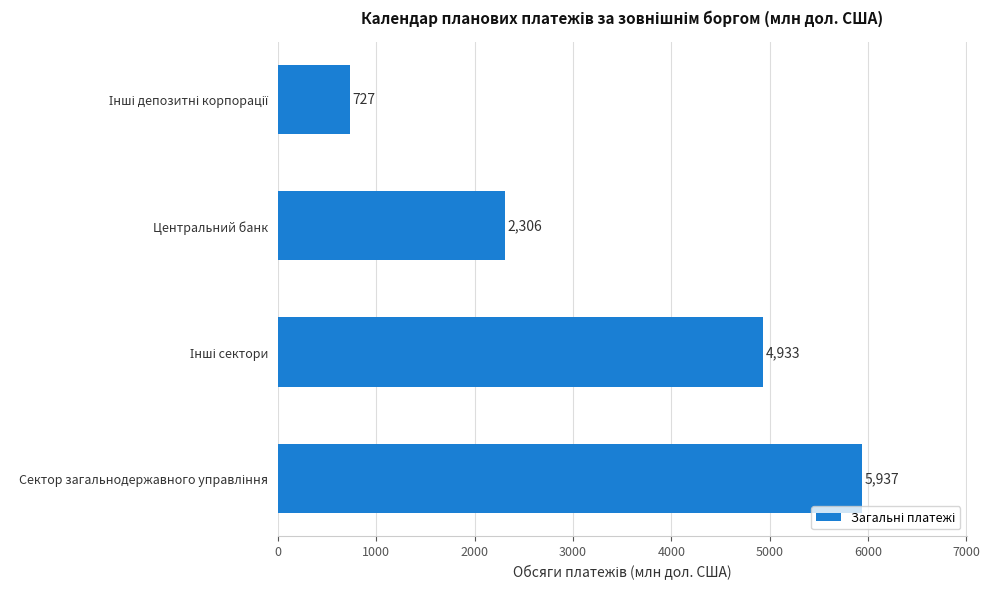

What is the minimum value shown in the chart?

726.6